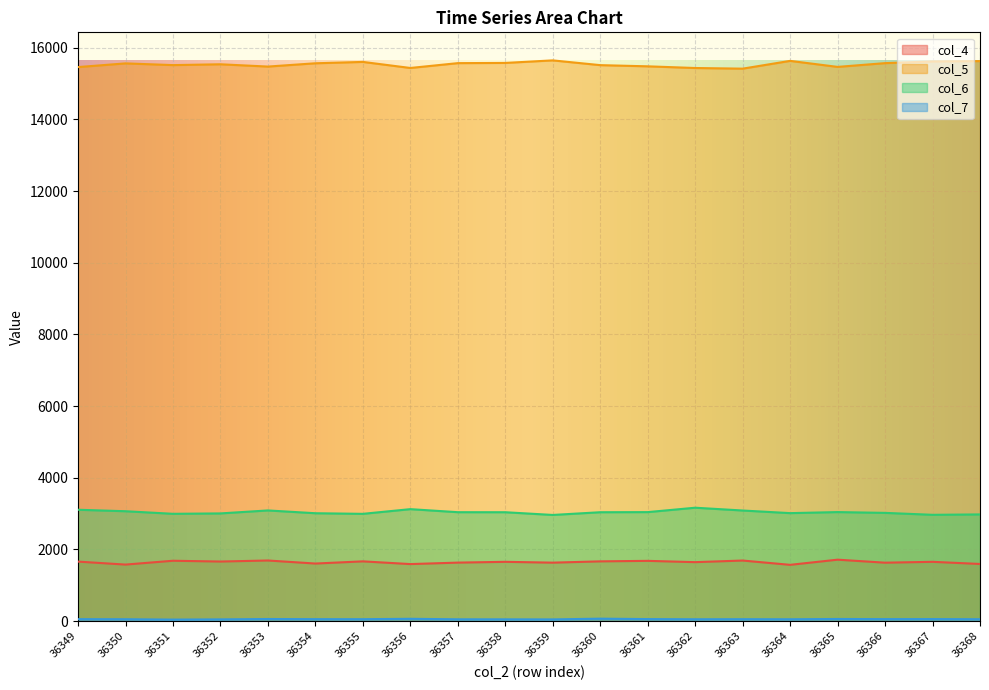

Reading left to right, list all the values displayed in this chart.

col_4: 36349=1662	36350=1579	36351=1686	36352=1664	36353=1693	36354=1608	36355=1669	36356=1593	36357=1634	36358=1656	36359=1633	36360=1669	36361=1683	36362=1647	36363=1692	36364=1572	36365=1716	36366=1632	36367=1656	36368=1596
col_5: 36349=15462	36350=15565	36351=15517	36352=15540	36353=15476	36354=15568	36355=15606	36356=15437	36357=15572	36358=15578	36359=15649	36360=15516	36361=15483	36362=15436	36363=15418	36364=15635	36365=15467	36366=15572	36367=15619	36368=15629
col_6: 36349=3109	36350=3068	36351=2996	36352=3007	36353=3090	36354=3012	36355=2995	36356=3126	36357=3041	36358=3040	36359=2964	36360=3040	36361=3043	36362=3166	36363=3088	36364=3015	36365=3044	36366=3022	36367=2968	36368=2979
col_7: 36349=56	36350=54	36351=44	36352=50	36353=60	36354=56	36355=55	36356=66	36357=52	36358=51	36359=49	36360=70	36361=58	36362=53	36363=55	36364=53	36365=61	36366=57	36367=58	36368=54